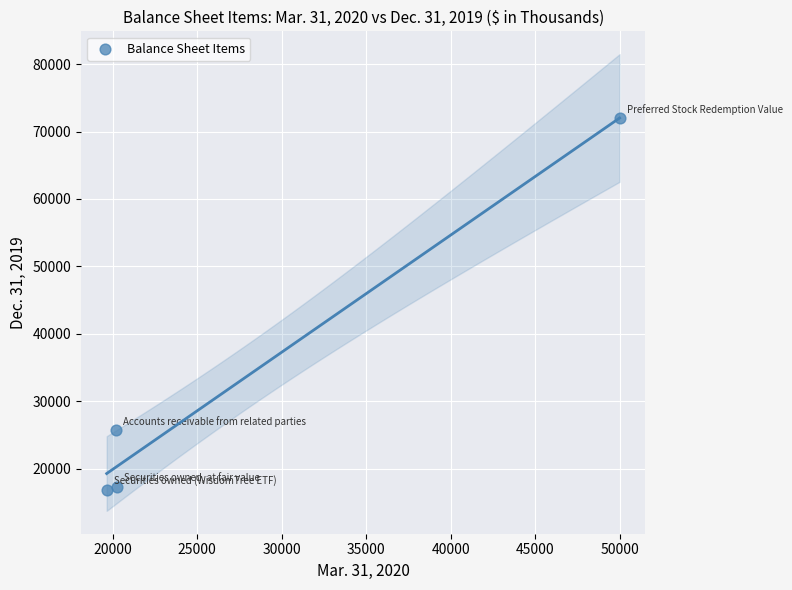

What is the average Y value?

32963